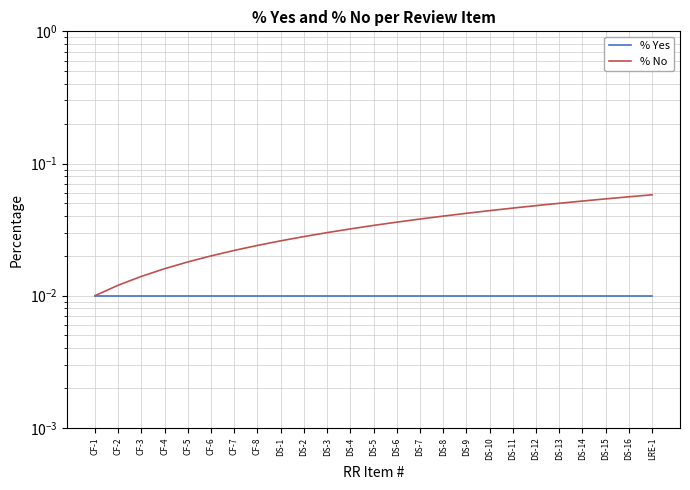

The % No series shows 0.0 at CF-8. True or false?

True